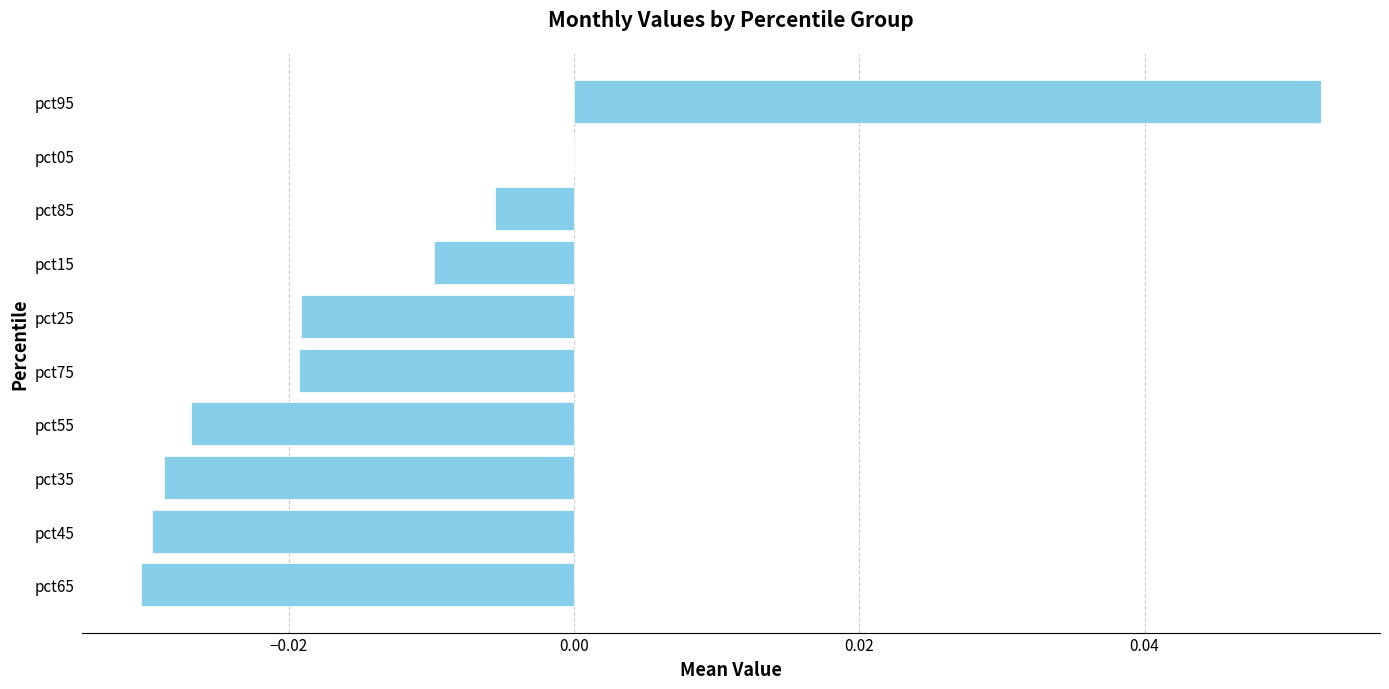

How many distinct data groups are displayed?

1